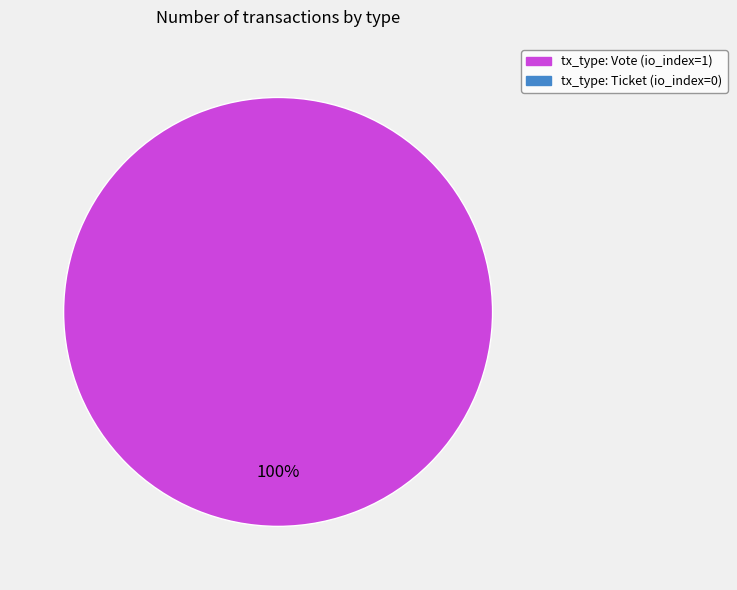

Does any single category account for the majority?

Yes